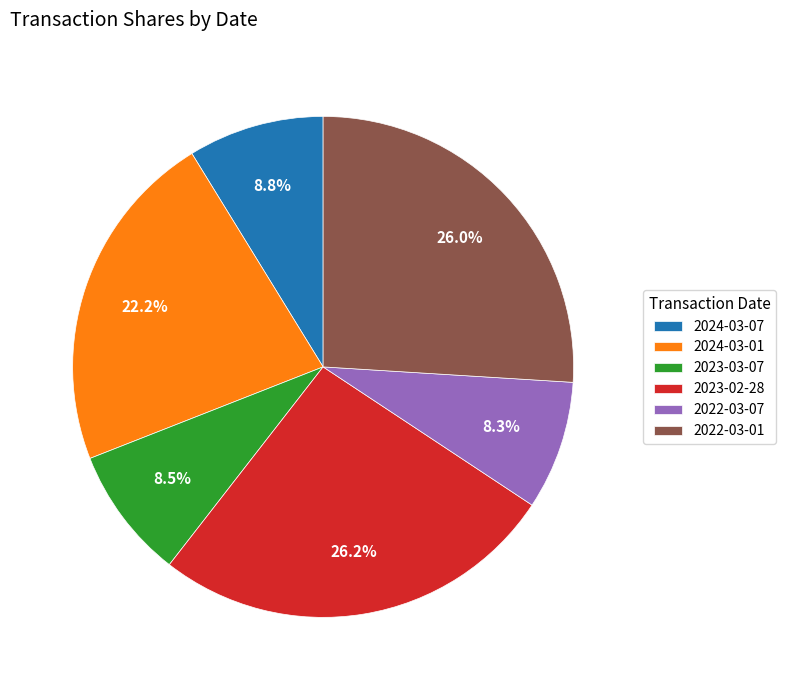

Is the sum of 2022-03-07 and 2023-03-07 greater than half?

No